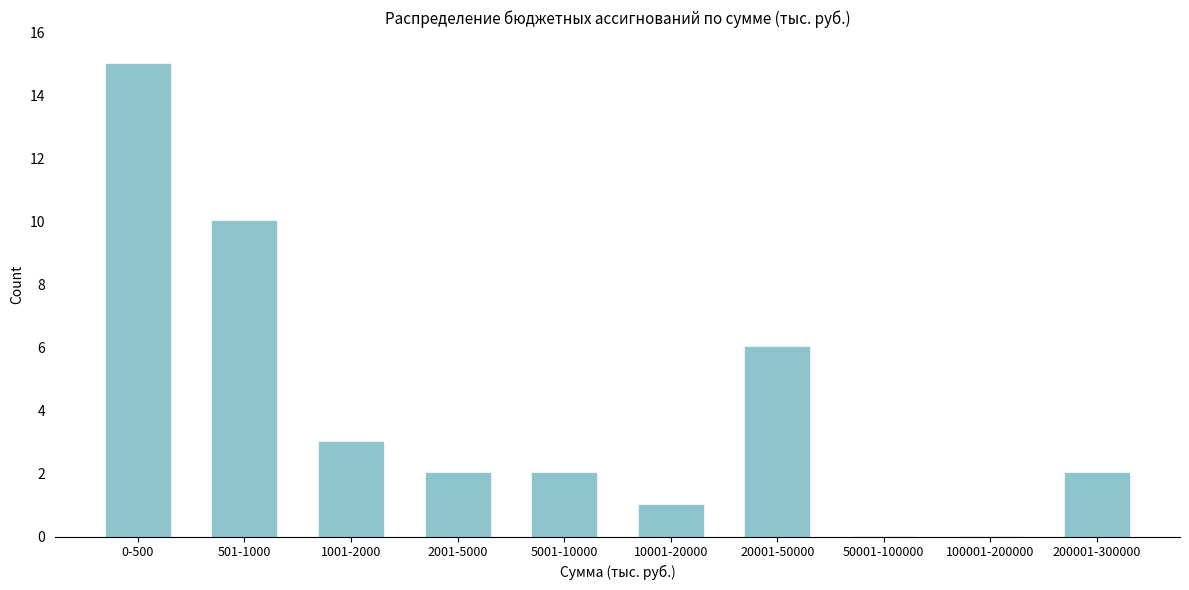

Reading right to left, extract all data points from this chart.

200001-300000=2	100001-200000=0	50001-100000=0	20001-50000=6	10001-20000=1	5001-10000=2	2001-5000=2	1001-2000=3	501-1000=10	0-500=15